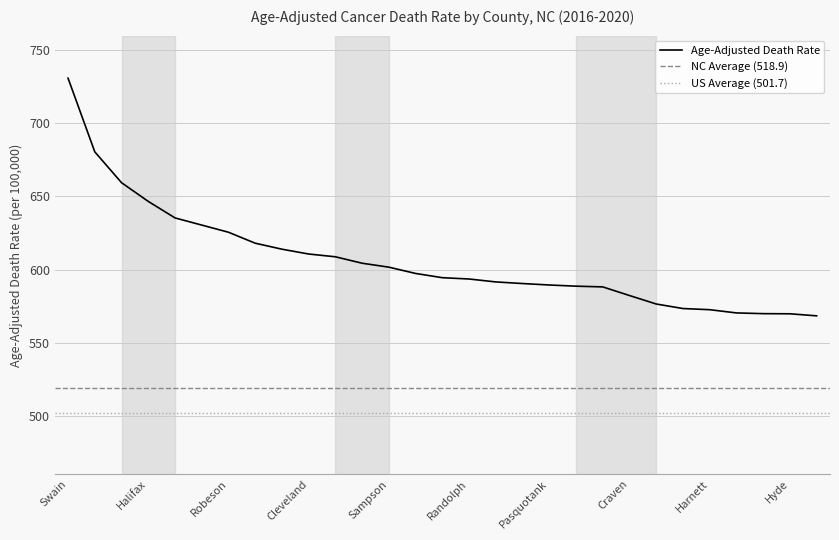

What is the label of the 16th point from the left?

Randolph